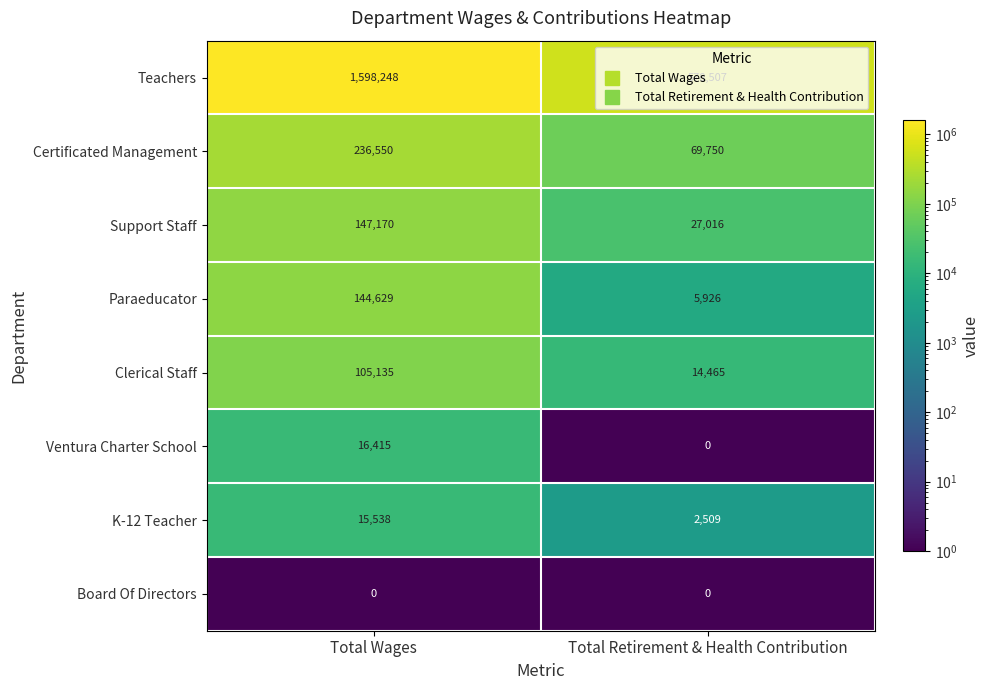

What is the difference between the highest and lowest values at Total Wages?

1598248